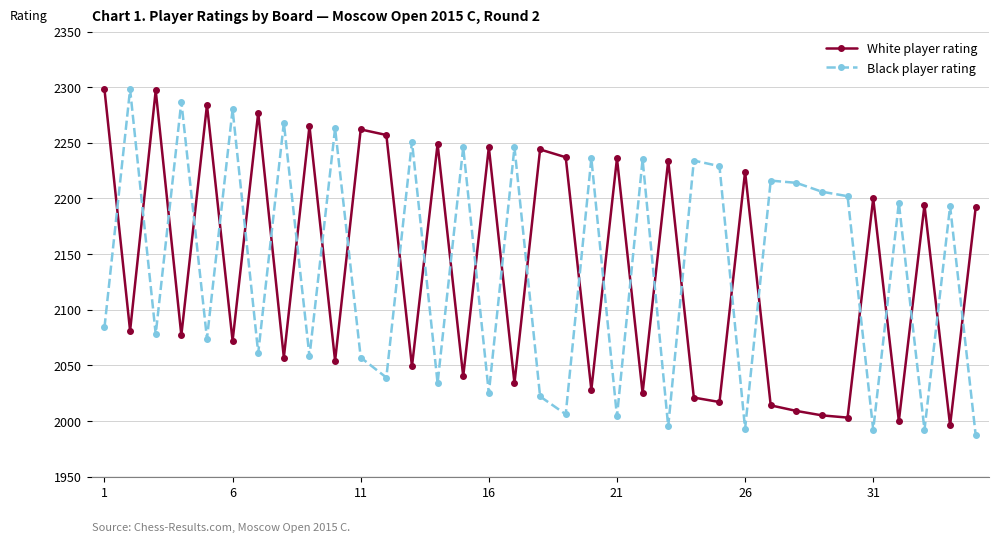

True or false: White player rating has more than 1 points higher than both neighbors.

True